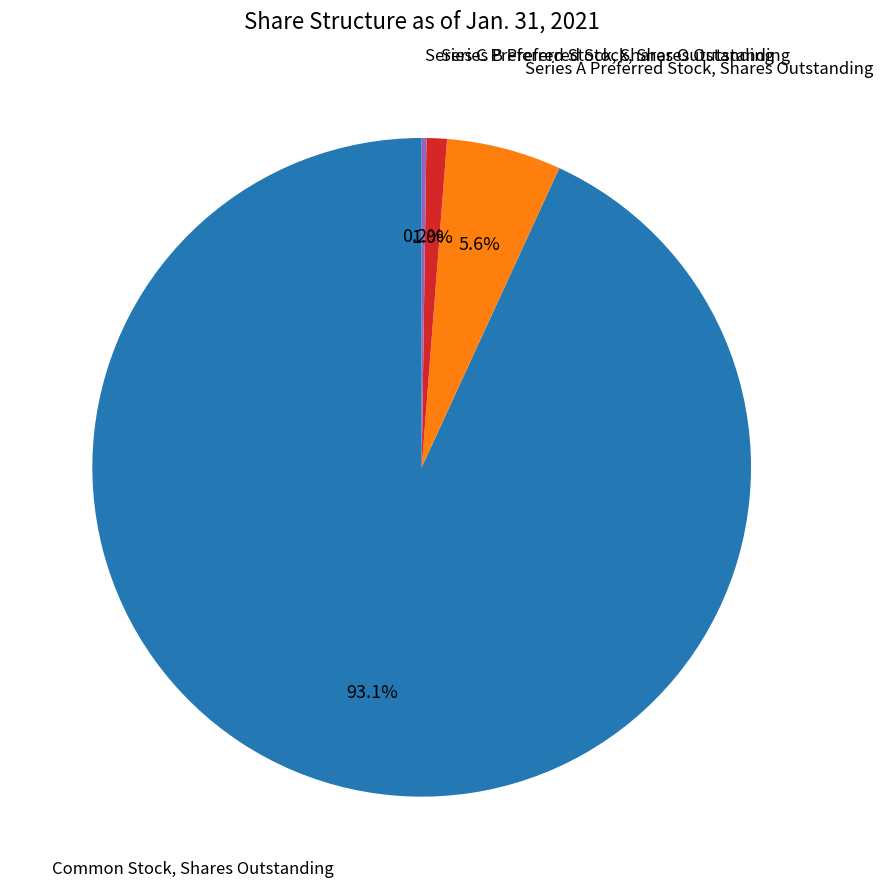

Is there any slice that represents more than half of the pie?

Yes